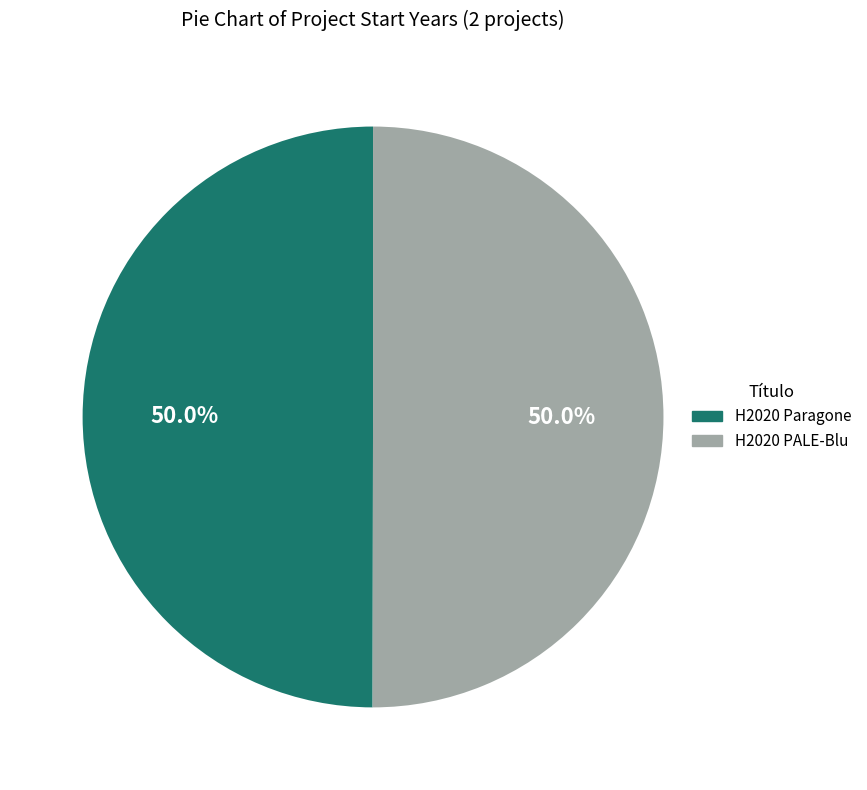

How many segments does this pie chart have?

2